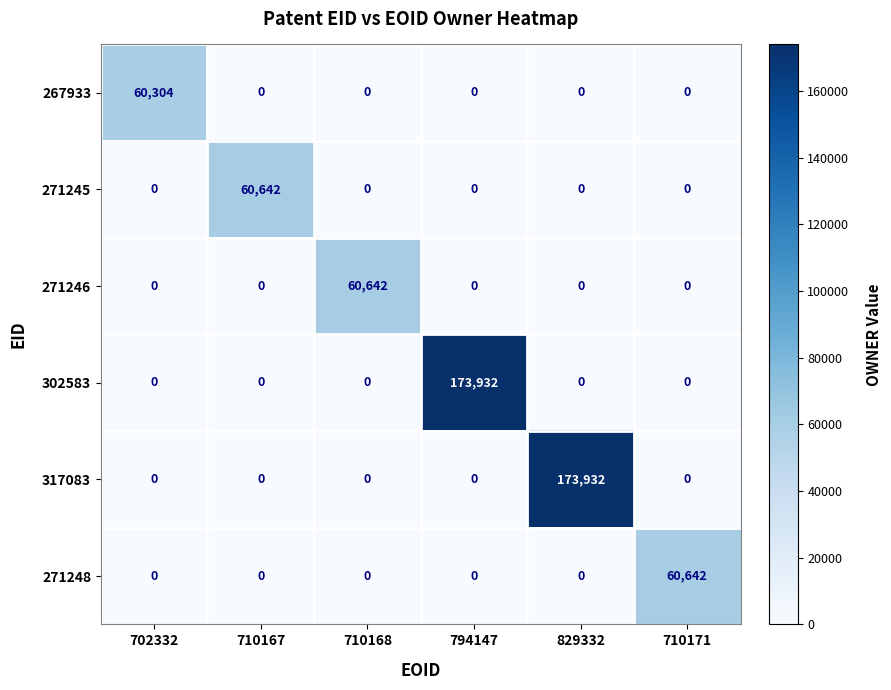

The 302583 series shows 309169 at 794147. True or false?

False